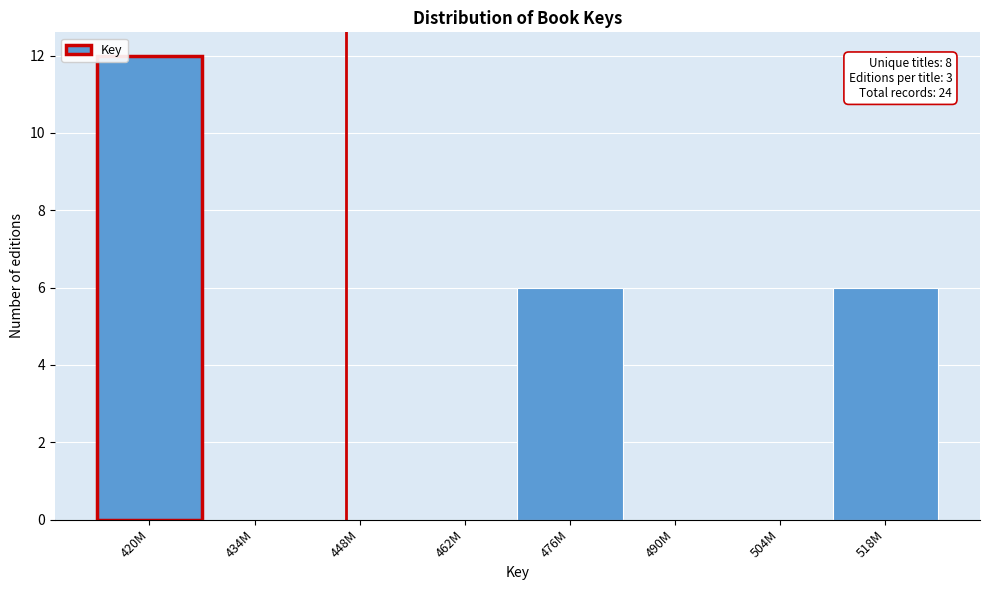

Reading left to right, what are all the values shown in this chart?

420M=12	434M=0	448M=0	462M=0	476M=6	490M=0	504M=0	518M=6